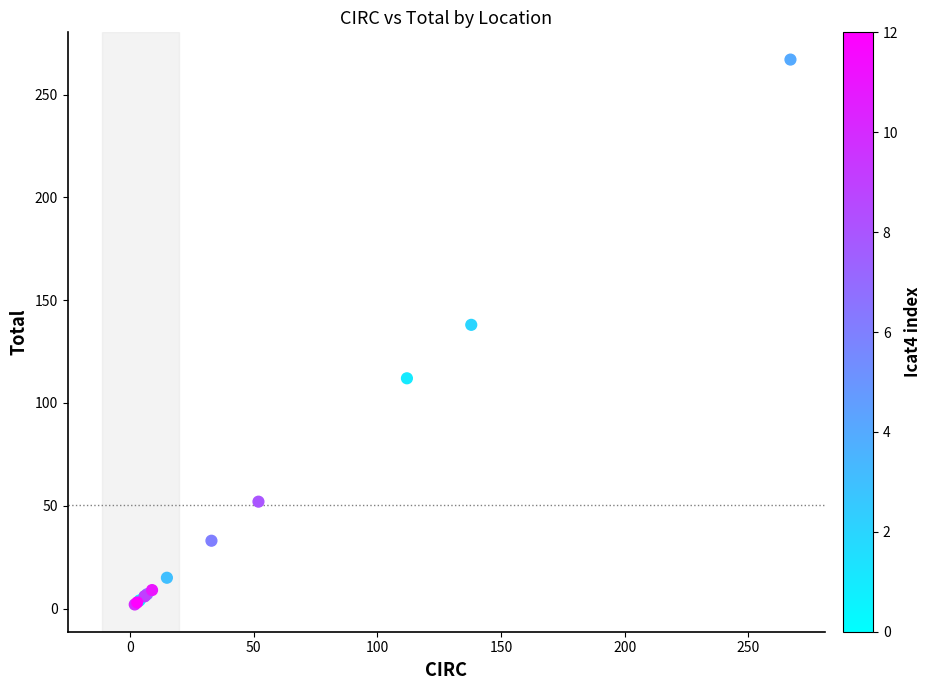

What Y value in the scatter plot is closest to 134?

138